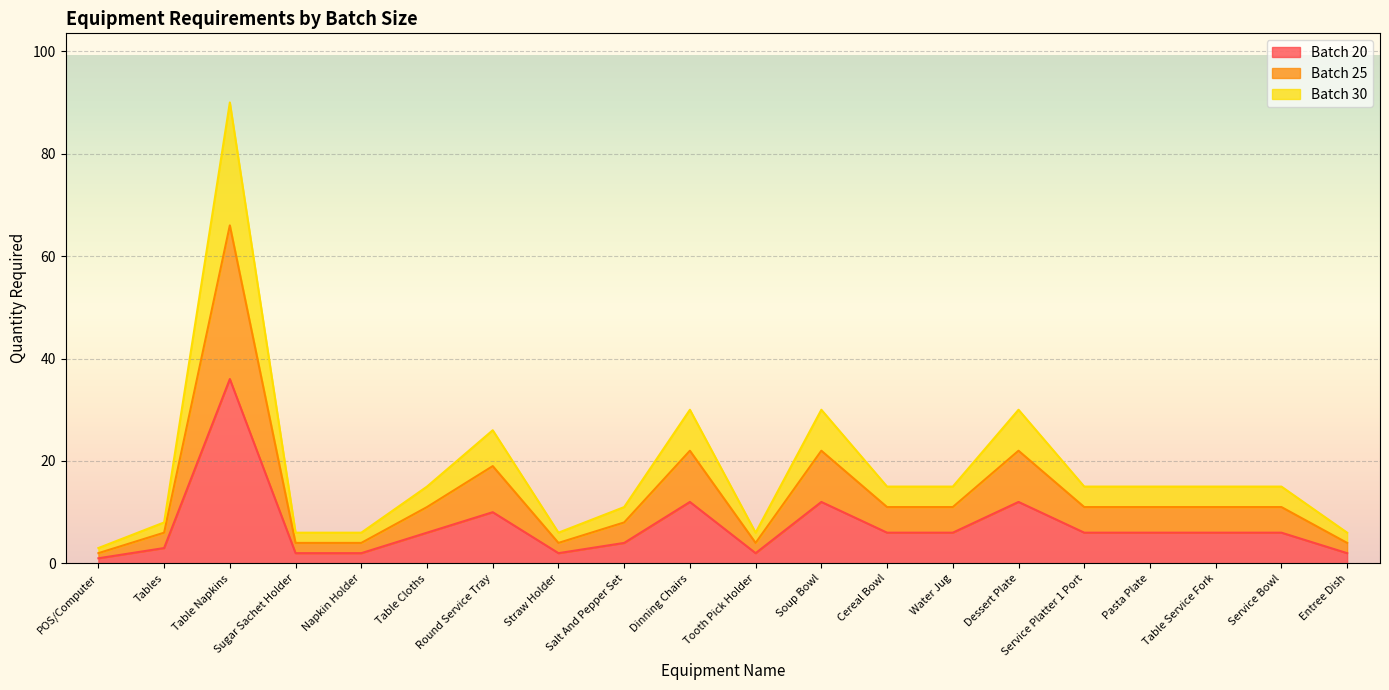

What is the smallest value displayed?

1